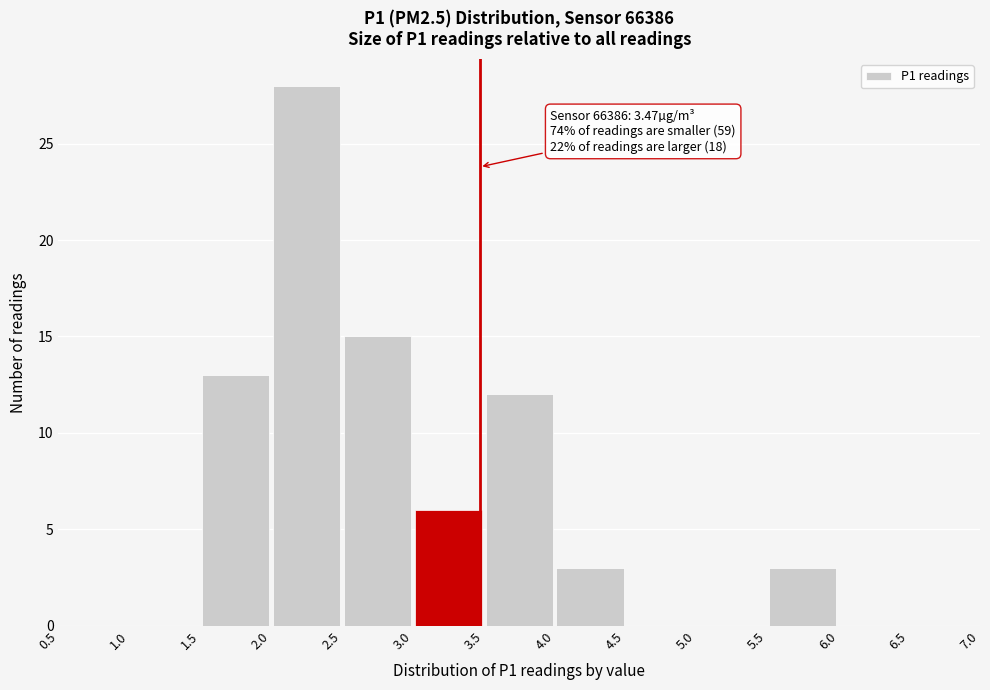

Over which range of the x-axis is the bar tallest?

2.0 to 2.5